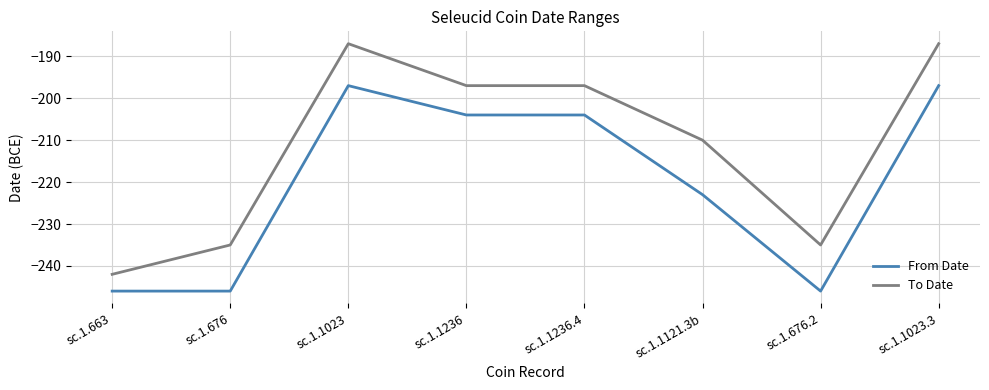

List the series in order of their overall mean, lowest first.

From Date, To Date